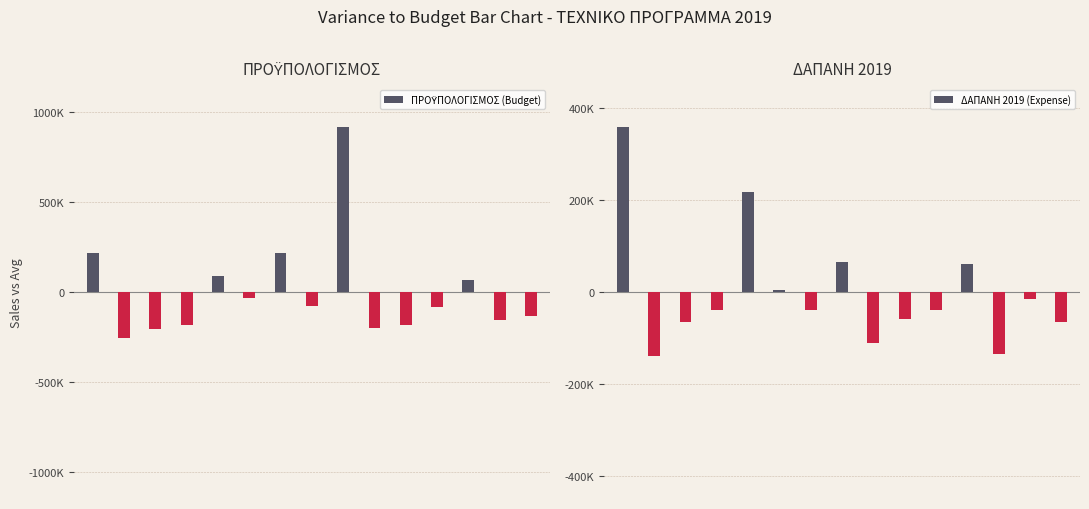

At which category is the sum across all series the highest?

8